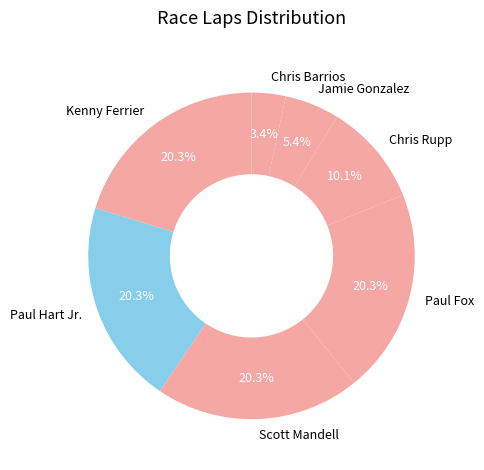

Approximately how many times larger is the value at Kenny Ferrier compared to Paul Hart Jr.?

1.0